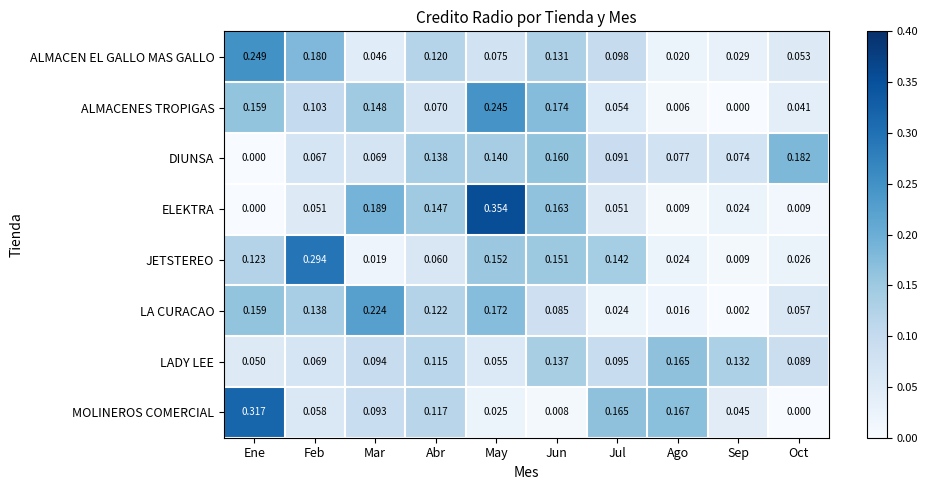

At how many categories does at least one series exceed 0?

10